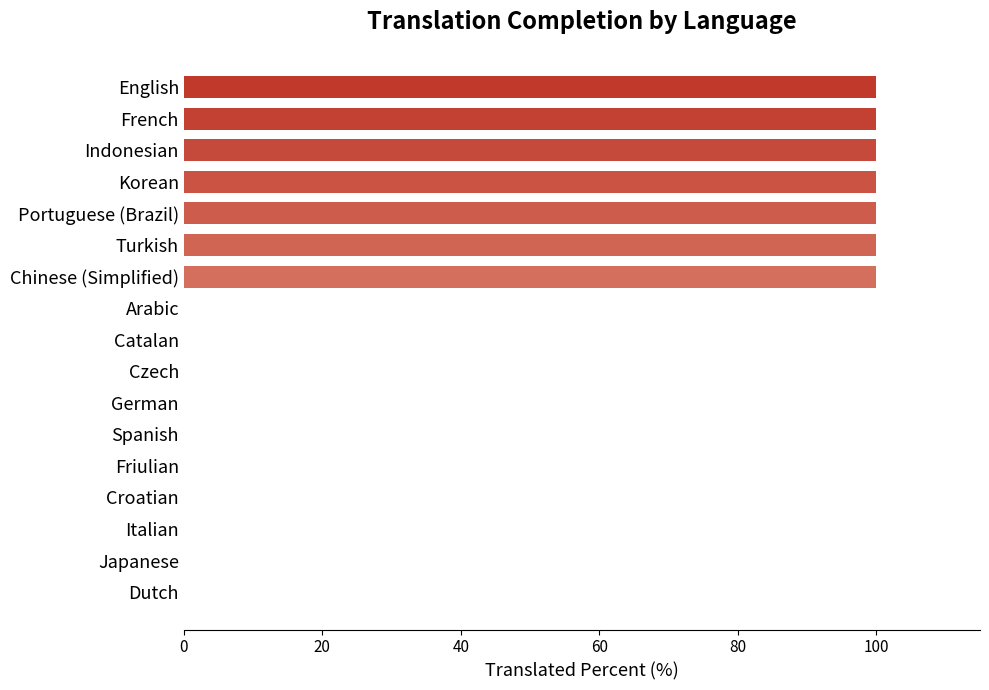

Reading top to bottom, what are all the values shown in this chart?

English=100	French=100	Indonesian=100	Korean=100	Portuguese (Brazil)=100	Turkish=100	Chinese (Simplified)=100	Arabic=0	Catalan=0	Czech=0	German=0	Spanish=0	Friulian=0	Croatian=0	Italian=0	Japanese=0	Dutch=0